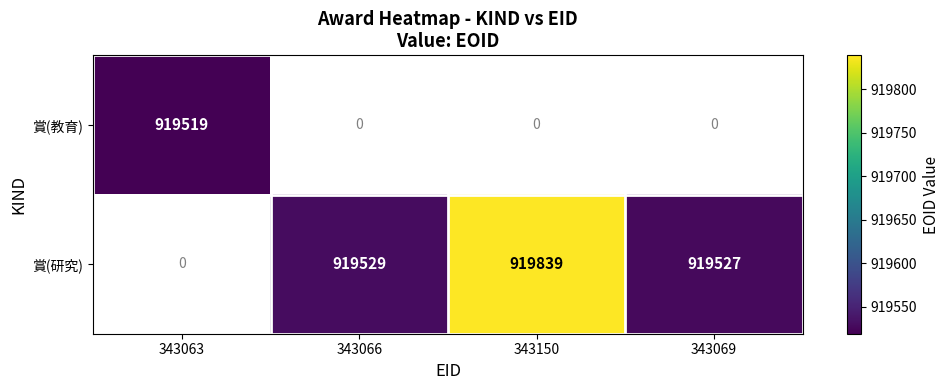

True or false: 賞(研究) has a value of 589451 at 343066.

False